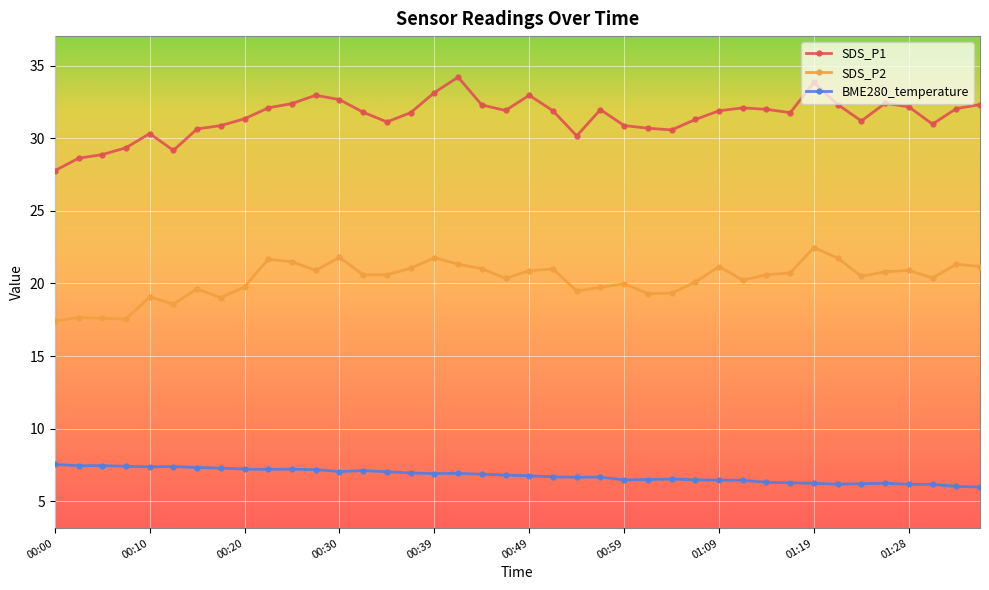

Which series has the largest range (max minus min)?

SDS_P1